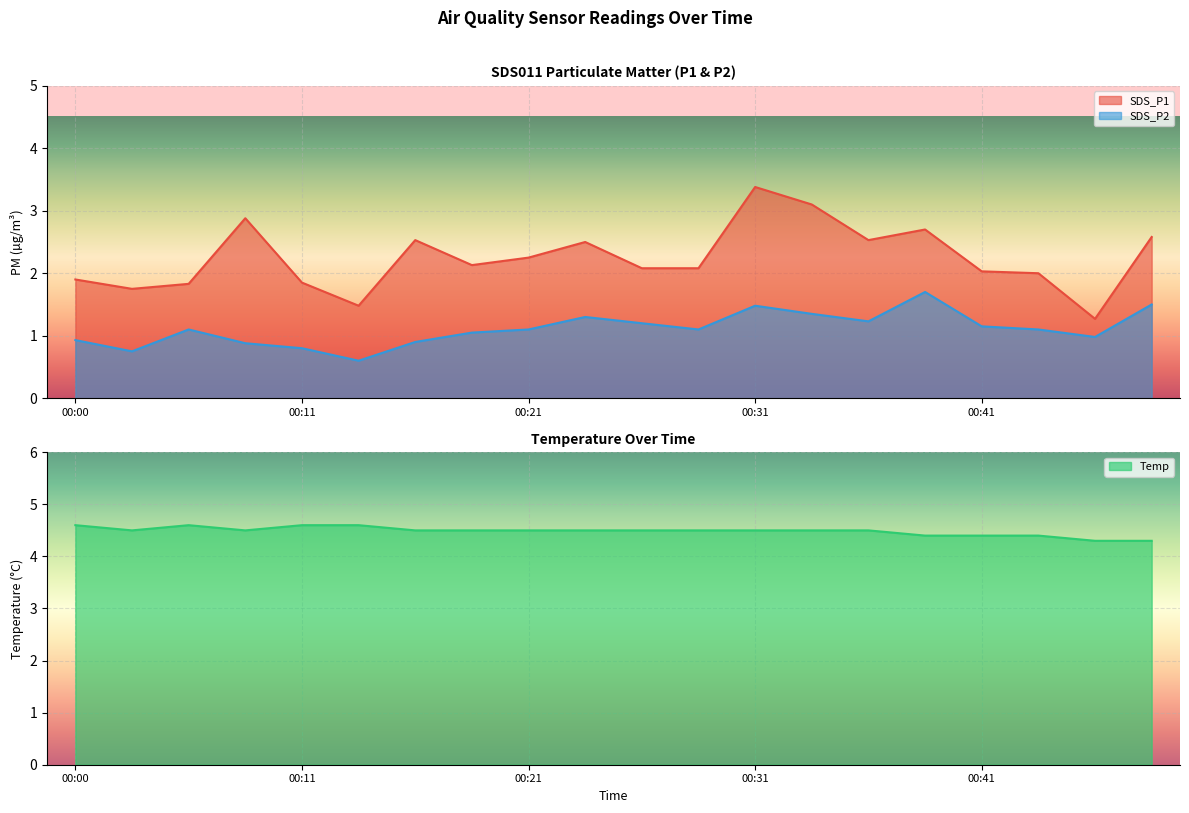

True or false: SDS_P2 and Temp intersect in this chart.

False